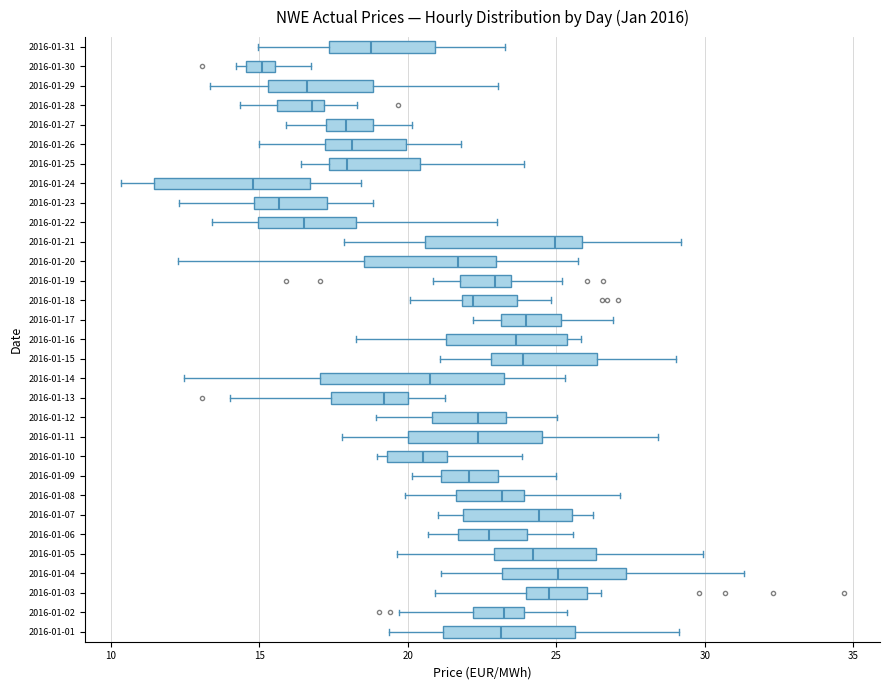

Reading bottom to top, transcribe this box plot: for each box, give where its median line is, the range the box spans, and where its two whiskers end, as read against the x-axis. The values are not printed on the chart, so give them approximately, as read against the axis.

2016-01-01: median 23.0, box 21.0 to 25.5, whiskers 19.5 to 29.0
2016-01-02: median 23.5, box 22.0 to 24.0, whiskers 19.5 to 25.5
2016-01-03: median 25.0, box 24.0 to 26.0, whiskers 21.0 to 26.5
2016-01-04: median 25.0, box 23.0 to 27.5, whiskers 21.0 to 31.5
2016-01-05: median 24.0, box 23.0 to 26.5, whiskers 19.5 to 30.0
2016-01-06: median 22.5, box 21.5 to 24.0, whiskers 20.5 to 25.5
2016-01-07: median 24.5, box 22.0 to 25.5, whiskers 21.0 to 26.0
2016-01-08: median 23.0, box 21.5 to 24.0, whiskers 20.0 to 27.0
2016-01-09: median 22.0, box 21.0 to 23.0, whiskers 20.0 to 25.0
2016-01-10: median 20.5, box 19.5 to 21.5, whiskers 19.0 to 24.0
2016-01-11: median 22.5, box 20.0 to 24.5, whiskers 18.0 to 28.5
2016-01-12: median 22.5, box 21.0 to 23.5, whiskers 19.0 to 25.0
2016-01-13: median 19.0, box 17.5 to 20.0, whiskers 14.0 to 21.5
2016-01-14: median 20.5, box 17.0 to 23.0, whiskers 12.5 to 25.5
2016-01-15: median 24.0, box 23.0 to 26.5, whiskers 21.0 to 29.0
2016-01-16: median 23.5, box 21.5 to 25.5, whiskers 18.5 to 26.0
2016-01-17: median 24.0, box 23.0 to 25.0, whiskers 22.0 to 27.0
2016-01-18: median 22.0 (just right of the box's left edge), box 22.0 to 23.5, whiskers 20.0 to 25.0
2016-01-19: median 23.0, box 22.0 to 23.5, whiskers 21.0 to 25.0
2016-01-20: median 21.5, box 18.5 to 23.0, whiskers 12.5 to 25.5
2016-01-21: median 25.0, box 20.5 to 26.0, whiskers 18.0 to 29.0
2016-01-22: median 16.5, box 15.0 to 18.5, whiskers 13.5 to 23.0
2016-01-23: median 15.5, box 15.0 to 17.5, whiskers 12.5 to 19.0
2016-01-24: median 15.0, box 11.5 to 16.5, whiskers 10.5 to 18.5
2016-01-25: median 18.0, box 17.5 to 20.5, whiskers 16.5 to 24.0
2016-01-26: median 18.0, box 17.0 to 20.0, whiskers 15.0 to 22.0
2016-01-27: median 18.0, box 17.0 to 19.0, whiskers 16.0 to 20.0
2016-01-28: median 17.0 (just left of the box's right edge), box 15.5 to 17.0, whiskers 14.5 to 18.5
2016-01-29: median 16.5, box 15.5 to 19.0, whiskers 13.5 to 23.0
2016-01-30: median 15.0, box 14.5 to 15.5, whiskers 14.0 to 16.5
2016-01-31: median 19.0, box 17.5 to 21.0, whiskers 15.0 to 23.5